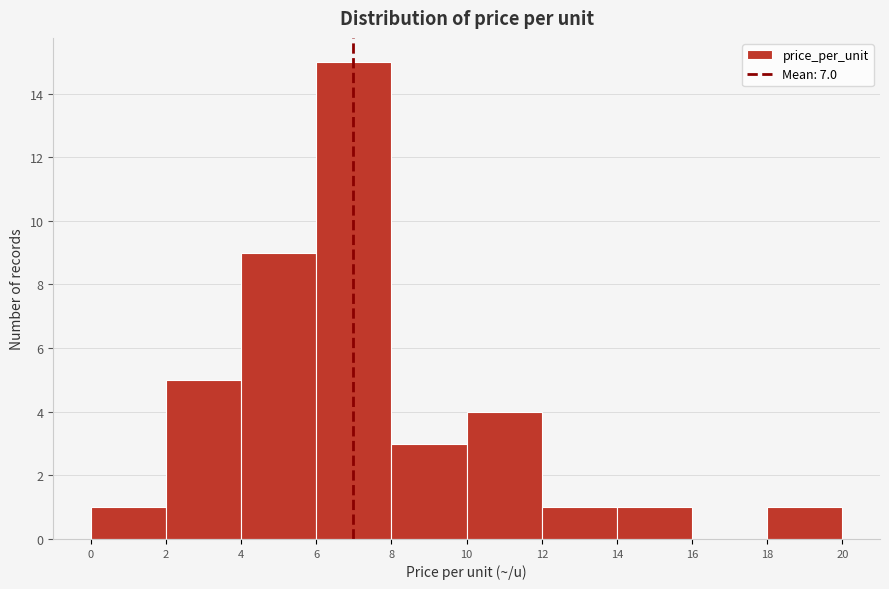

Reading left to right, transcribe this chart: for each bar, give the range it covers on the x-axis and its height. The values are not printed on the chart, so give them approximately, as read against the axis.

0 to 2: 1
2 to 4: 5
4 to 6: 9
6 to 8: 15
8 to 10: 3
10 to 12: 4
12 to 14: 1
14 to 16: 1
16 to 18: 0
18 to 20: 1